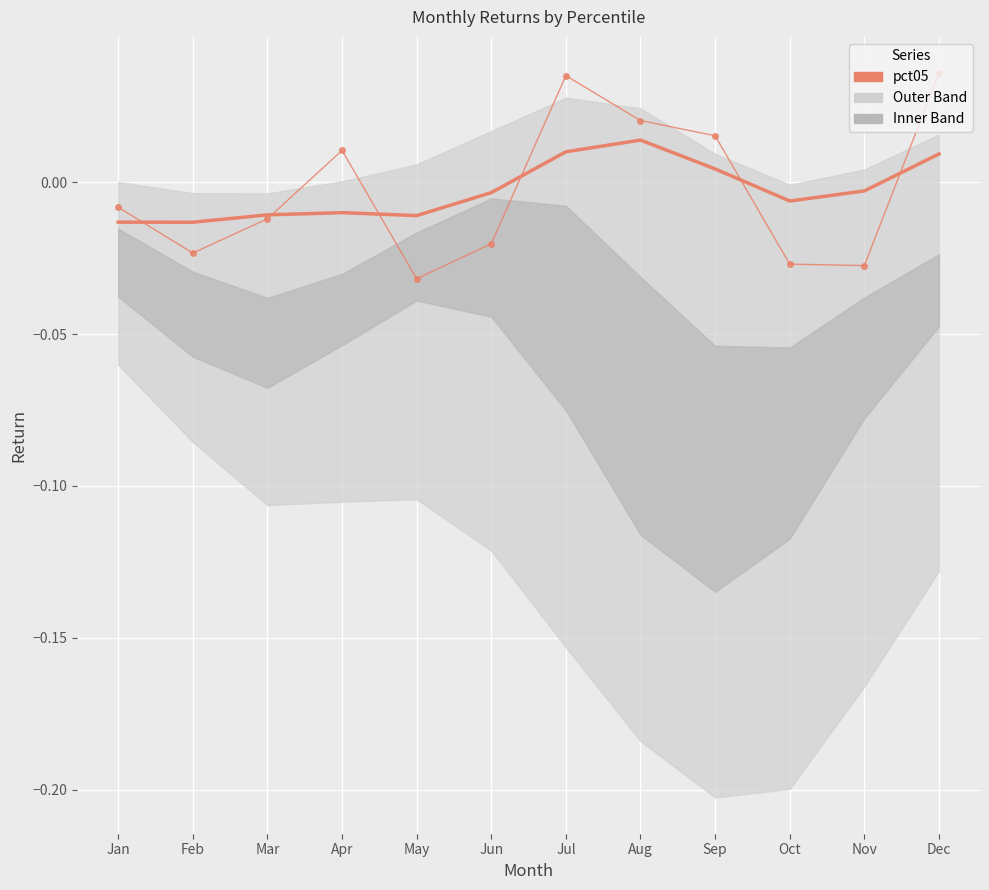

The value of pct05 (trend) at May is -0.0. True or false?

True